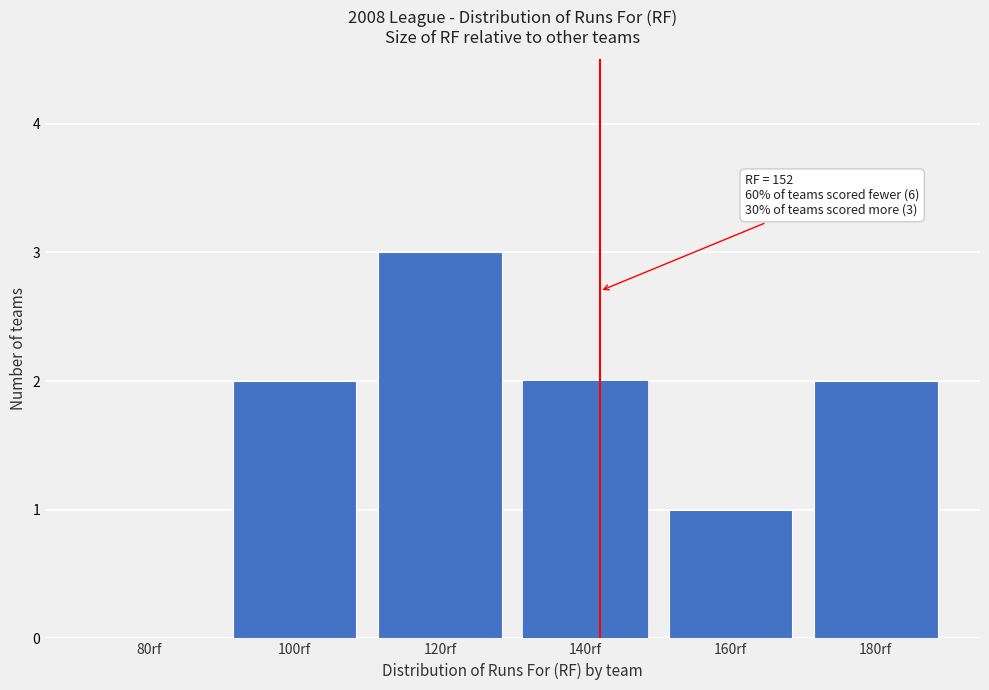

Reading left to right, list all the values displayed in this chart.

80rf=0	100rf=2	120rf=3	140rf=2	160rf=1	180rf=2